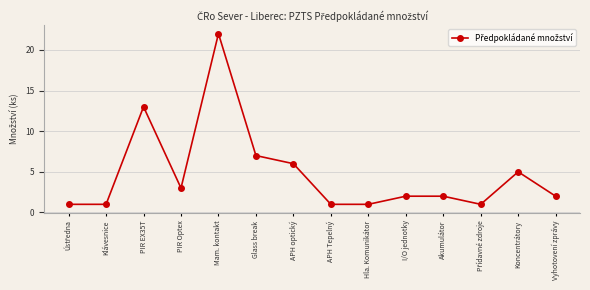

What position from the right is Koncentrátory?

2